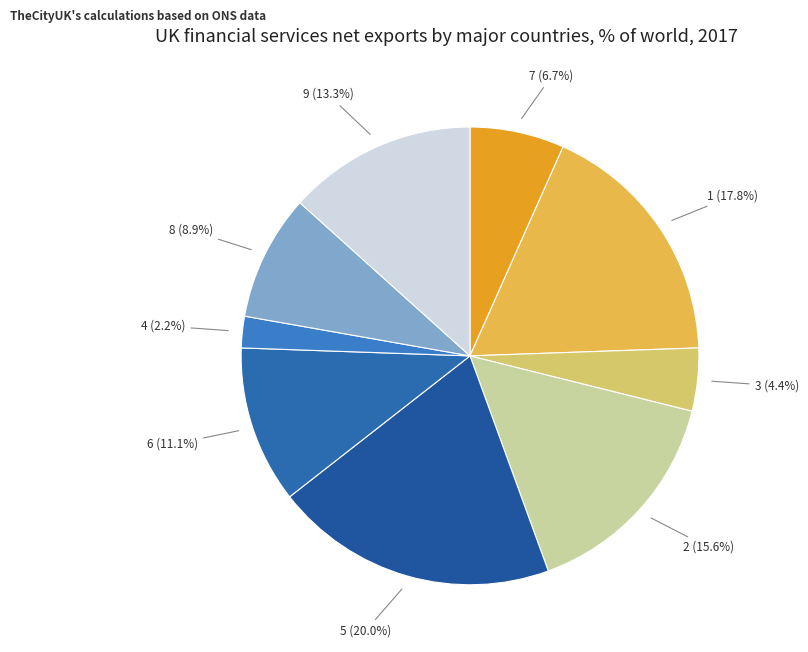

Is it true that 2 is 16% of the pie?

True